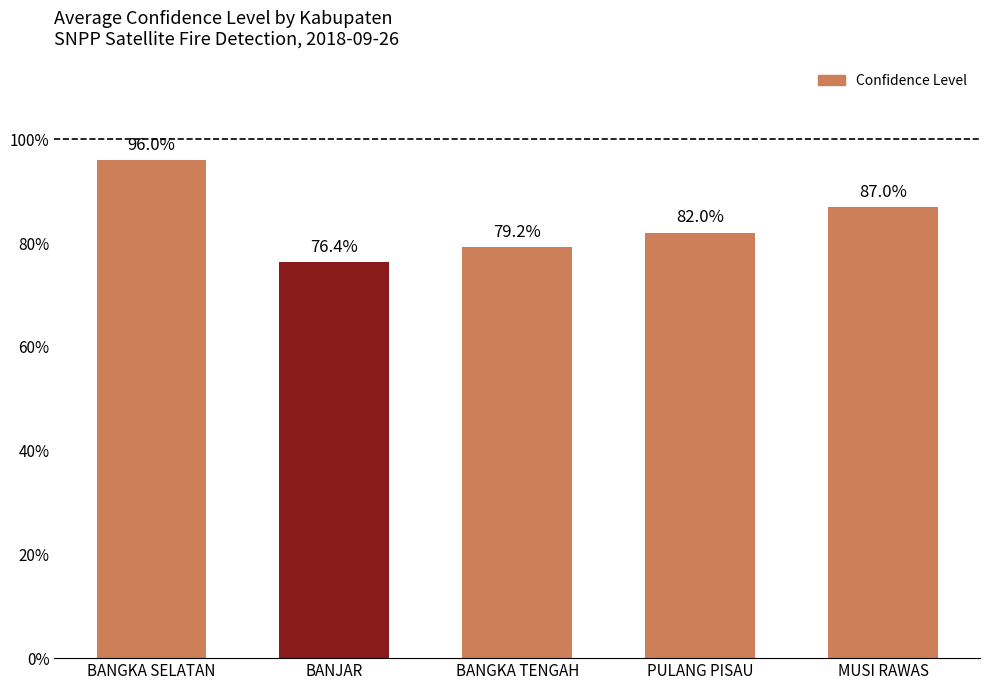

What is the label of the 4th bar from the left?

PULANG PISAU